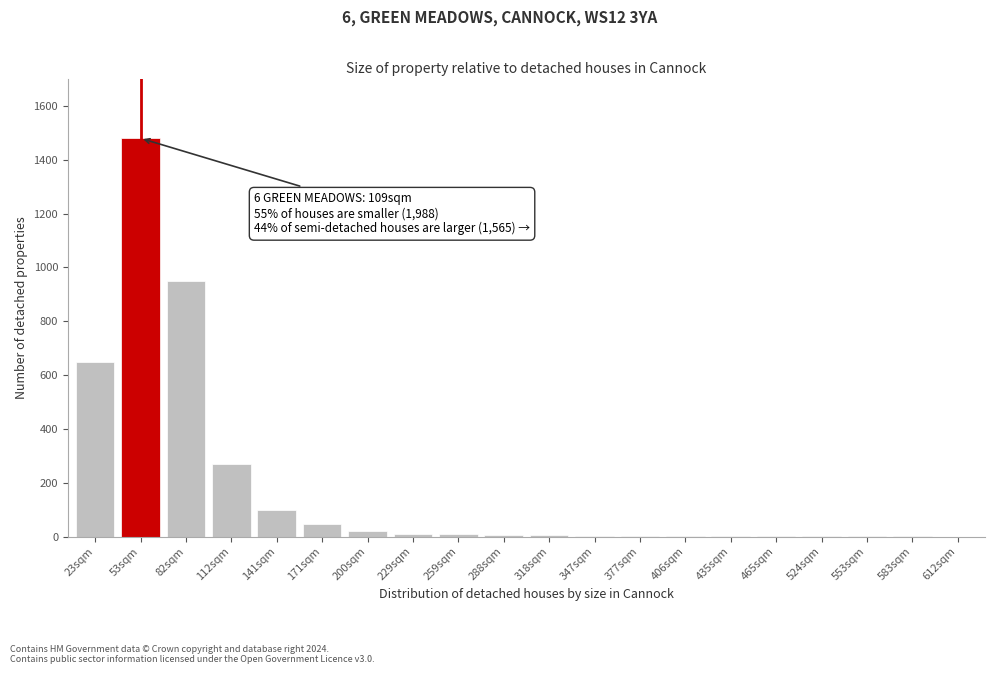

What is the maximum value shown in the chart?

1480